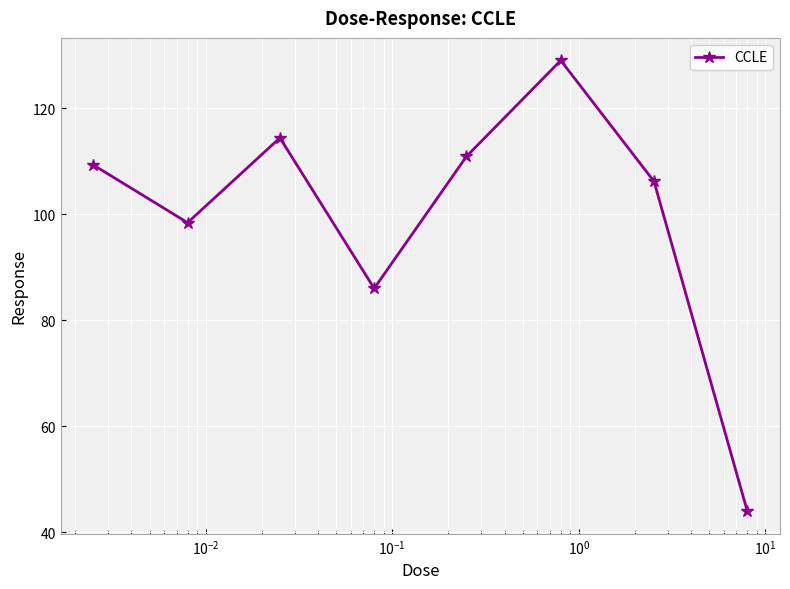

How many points are lower than both their immediate neighbors (excluding endpoints)?

2